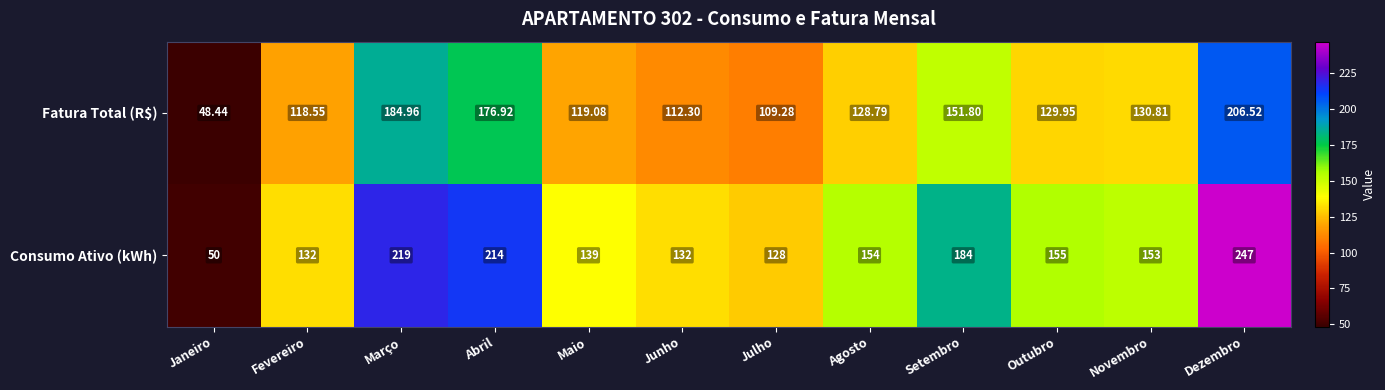

What is the difference between the highest and lowest values at Junho?

19.7